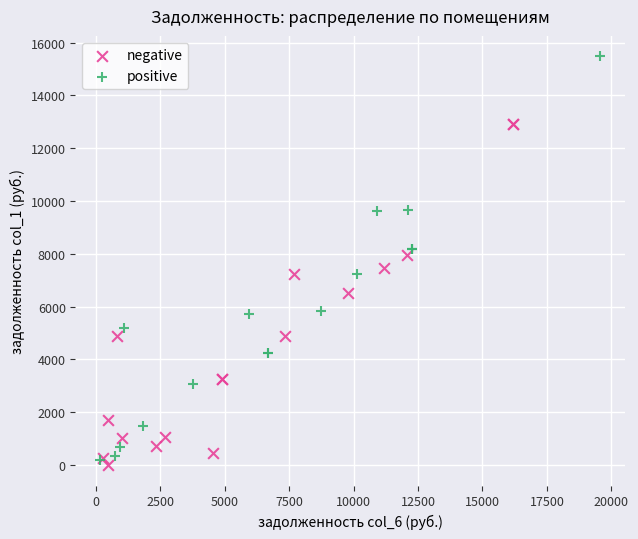

Which series reaches the maximum Y coordinate?

positive